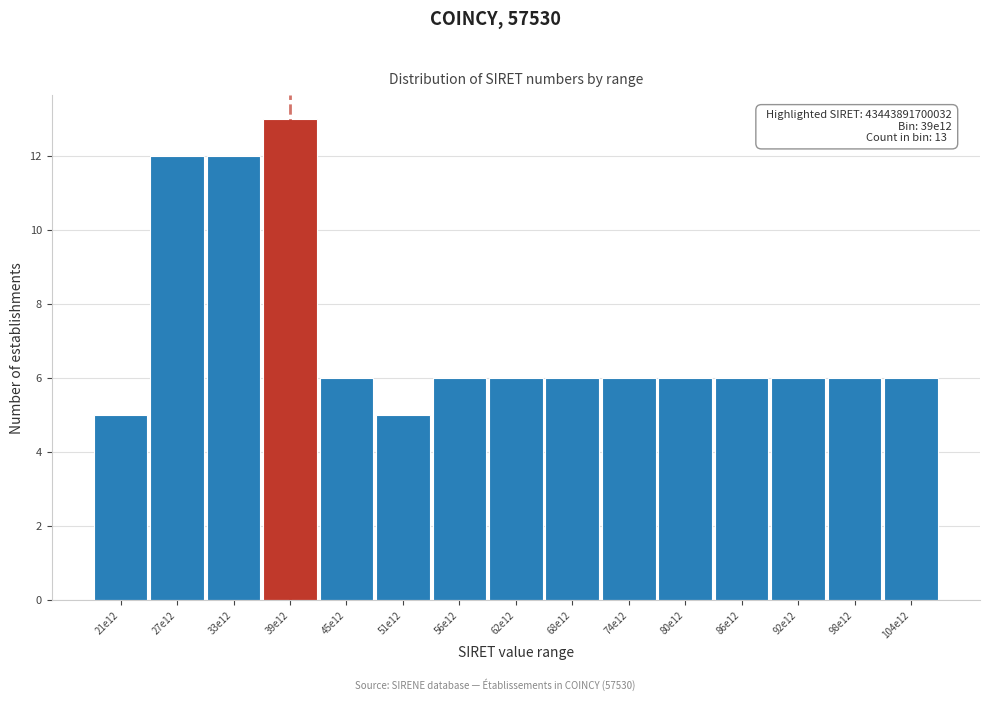

Reading left to right, extract all data points from this chart.

21e12=5	27e12=12	33e12=12	39e12=13	45e12=6	51e12=5	56e12=6	62e12=6	68e12=6	74e12=6	80e12=6	86e12=6	92e12=6	98e12=6	104e12=6